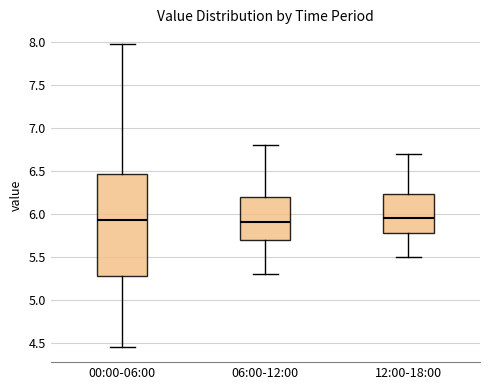

Where does the median line of the box for 12:00-18:00 sit on the y-axis? The values are not printed on the chart, so give them approximately, as read against the axis.

5.95